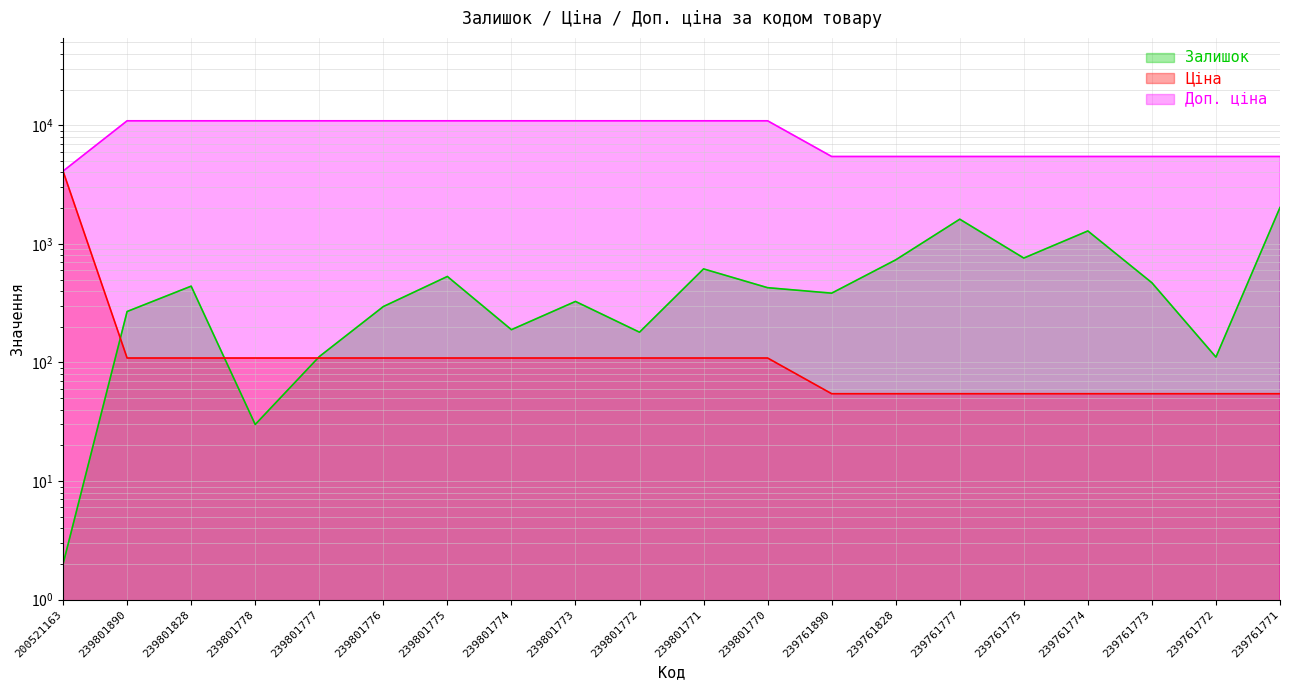

True or false: Залишок has a value of 733.0 at 239761828.

True